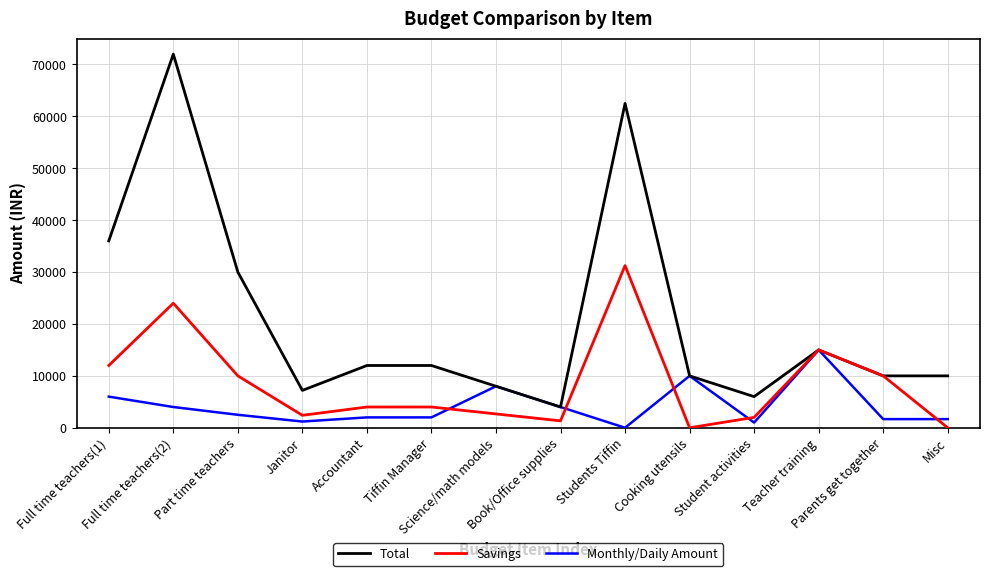

The Monthly/Daily Amount series shows 1859.5 at Full time teachers(1). True or false?

False